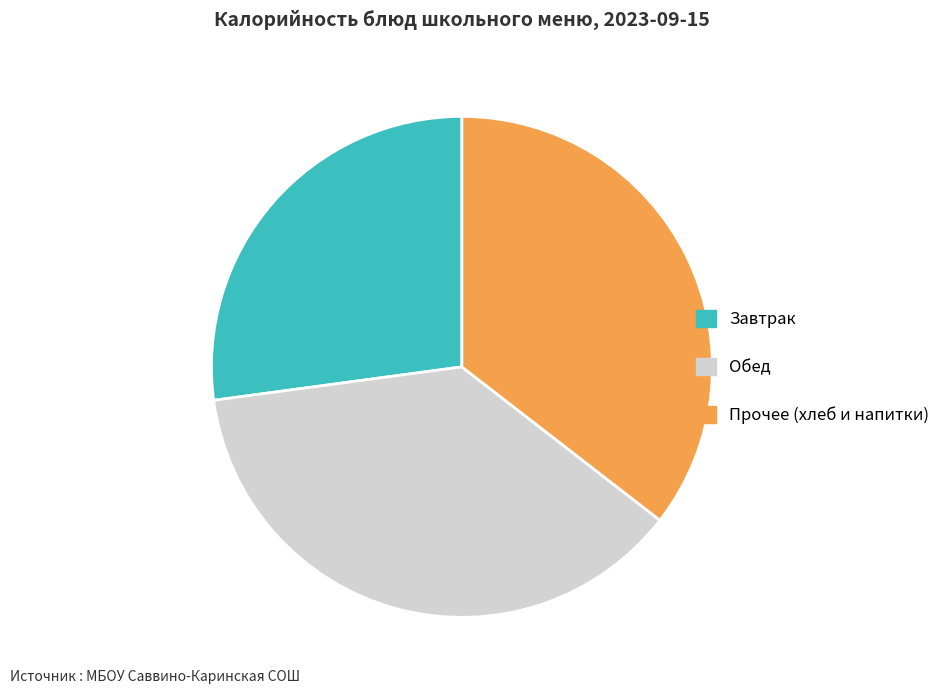

Which has a higher value, Прочее (хлеб и напитки) or Завтрак?

Прочее (хлеб и напитки)